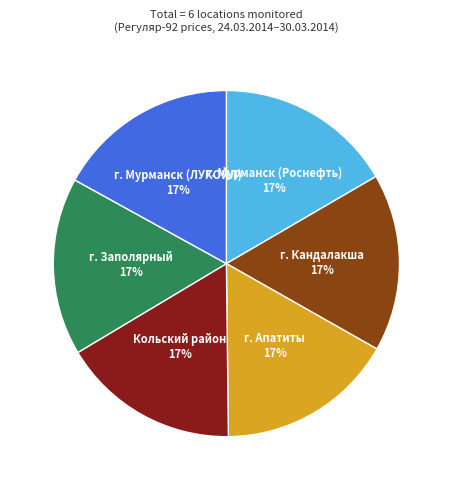

Does any single category account for the majority?

No